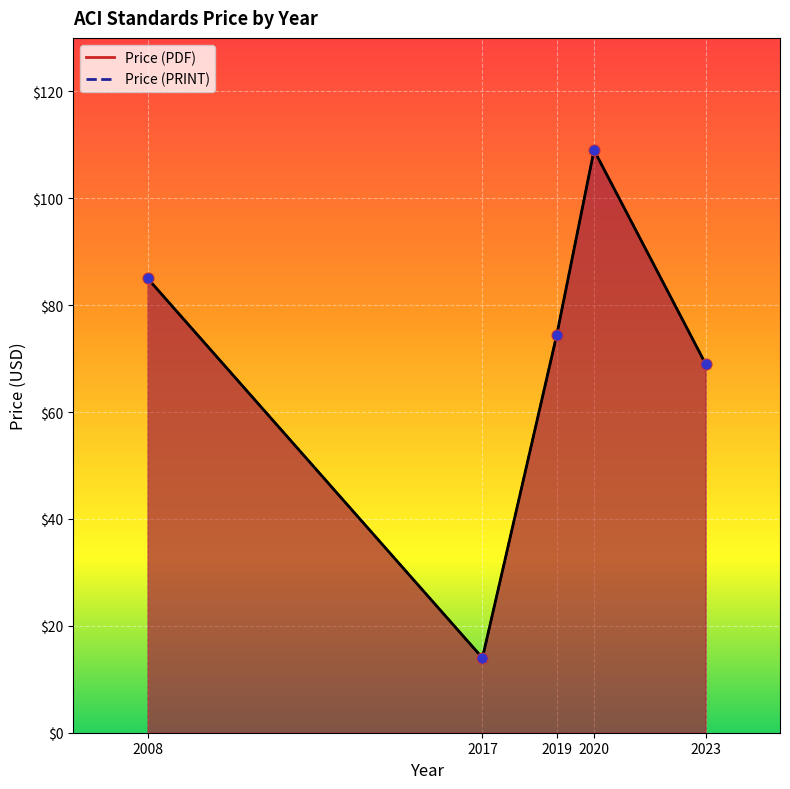

At which category is the sum across all series the highest?

2020